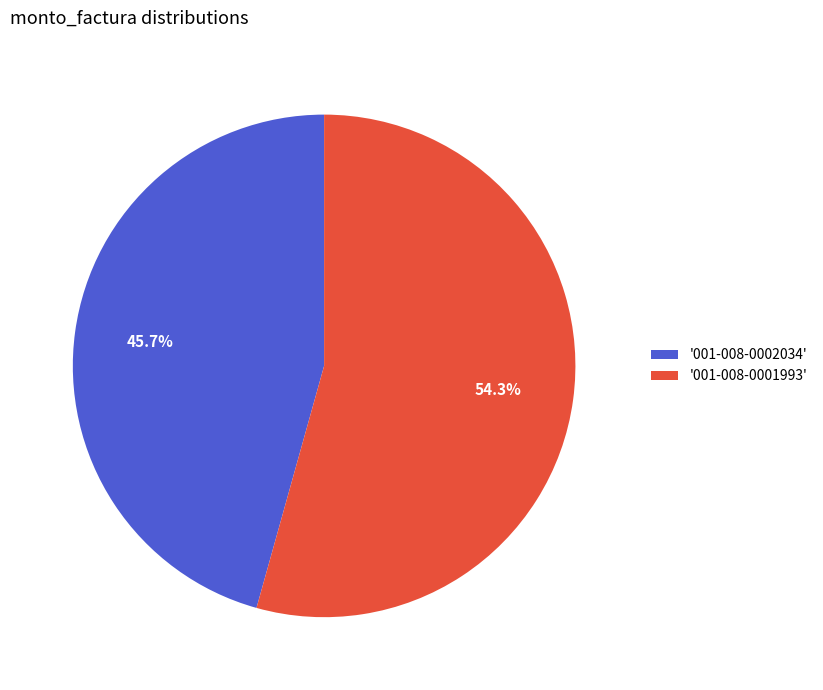

Do '001-008-0001993' and '001-008-0002034' together represent more than half of the pie?

Yes